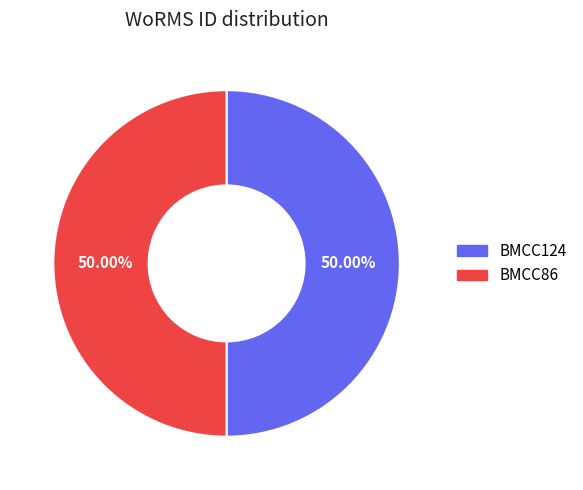

Approximately how many times larger is the value at BMCC86 compared to BMCC124?

1.0